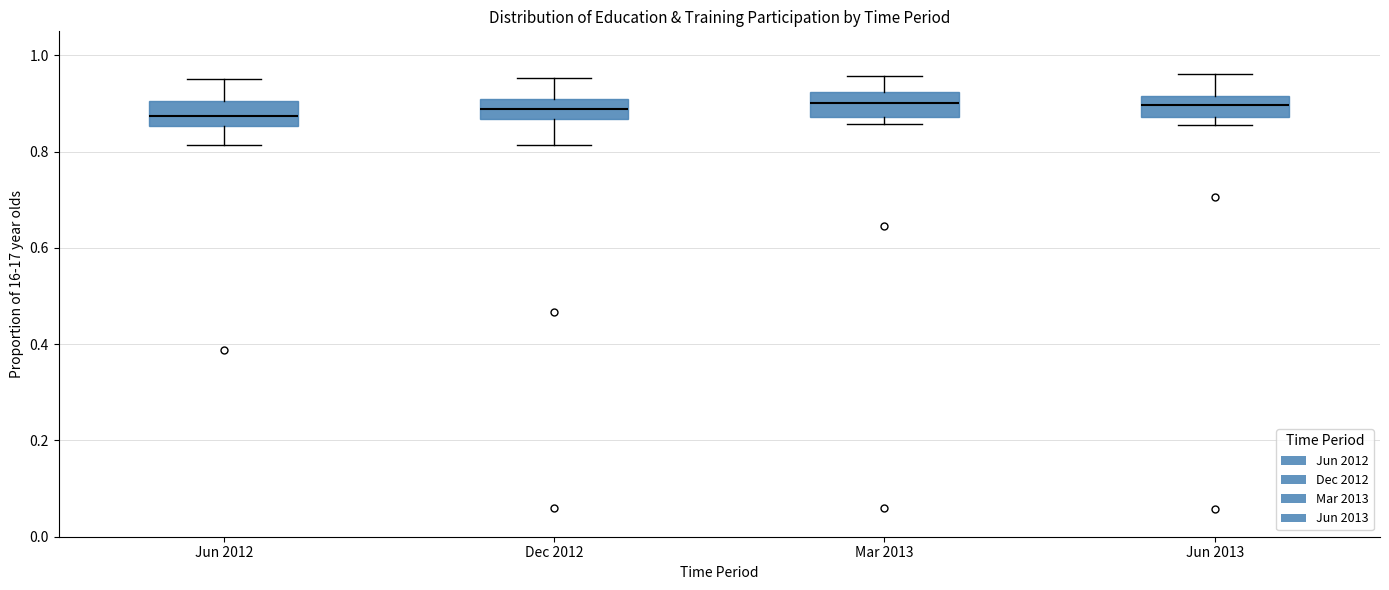

Reading left to right, read every box against the y-axis: the position of its median line, the range the box covers, and the ends of its whiskers. The values are not printed on the chart, so give them approximately, as read against the axis.

Jun 2012: median 0.88, box 0.86 to 0.90, whiskers 0.82 to 0.96
Dec 2012: median 0.88, box 0.86 to 0.90, whiskers 0.82 to 0.96
Mar 2013: median 0.90, box 0.88 to 0.92, whiskers 0.86 to 0.96
Jun 2013: median 0.90, box 0.88 to 0.92, whiskers 0.86 to 0.96